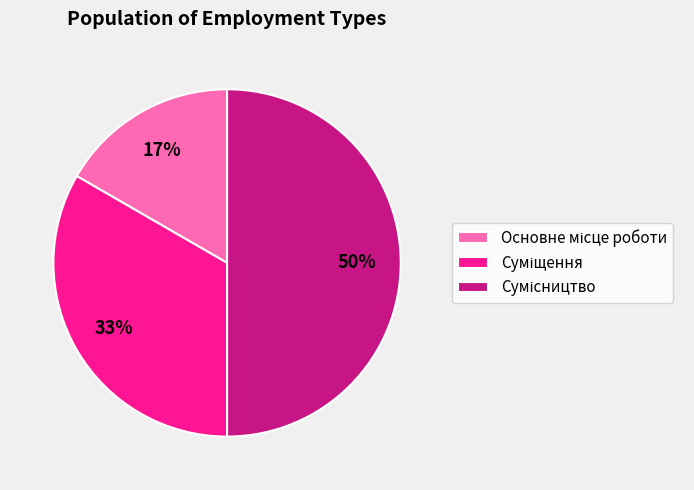

To the nearest percent, what is the average slice percentage?

33%